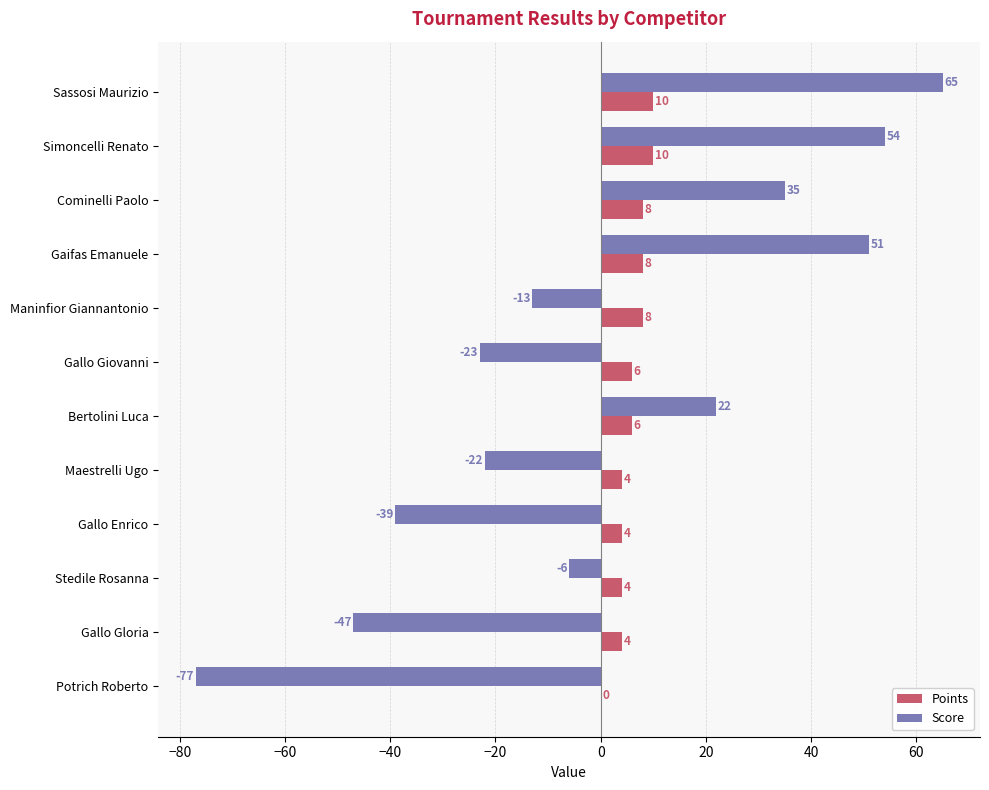

Is the value of Score at Bertolini Luca greater than the value of Points at Maninfior Giannantonio?

Yes